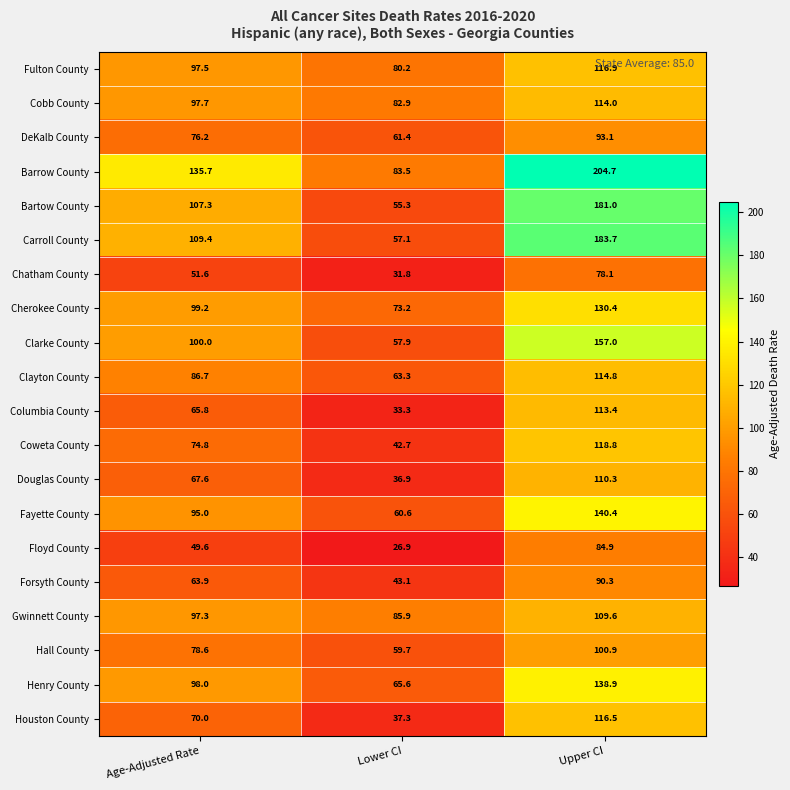

At which category is the sum across all series the highest?

Upper CI